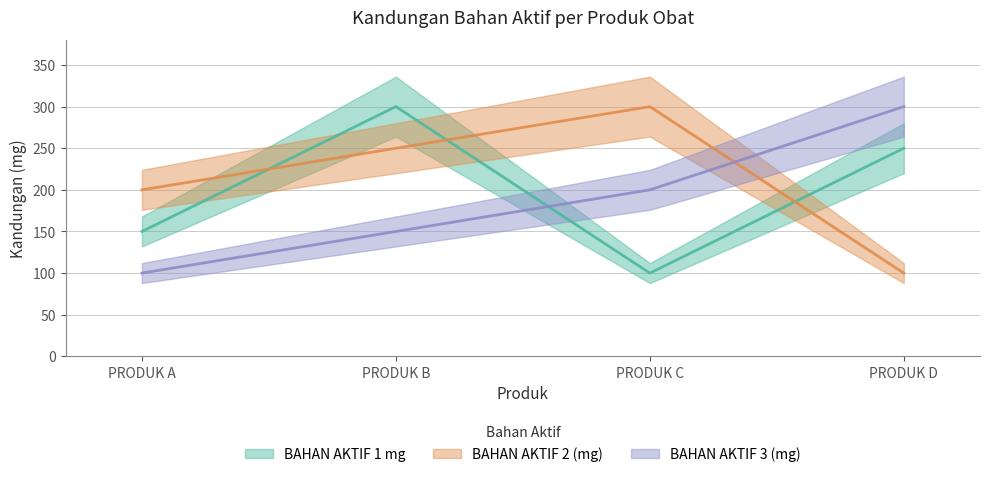

Rank the categories by BAHAN AKTIF 2 (mg) value from highest to lowest.

PRODUK C, PRODUK B, PRODUK A, PRODUK D